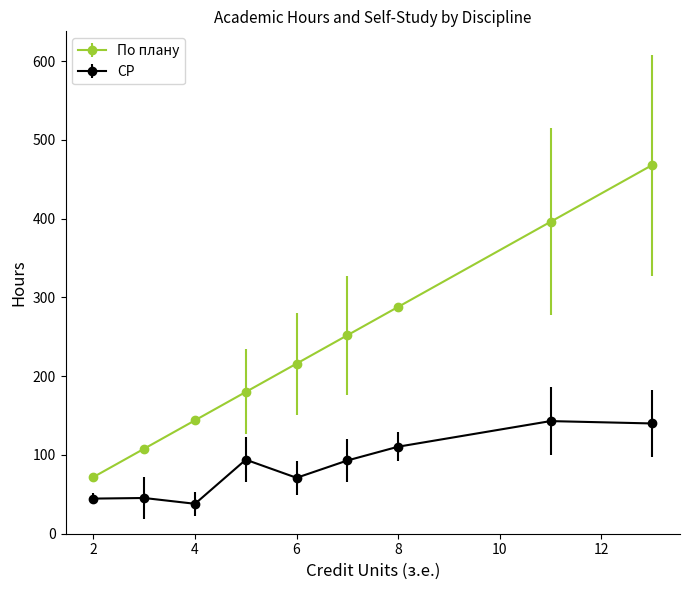

Which series has the largest range (max minus min)?

По плану